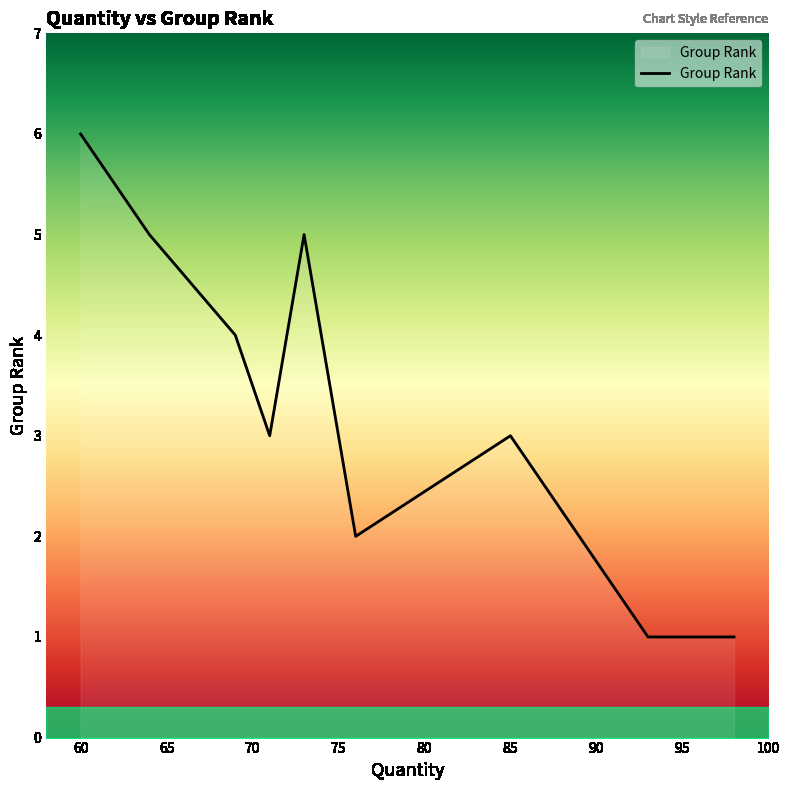

True or false: the data has more than 2 interior local peaks.

False